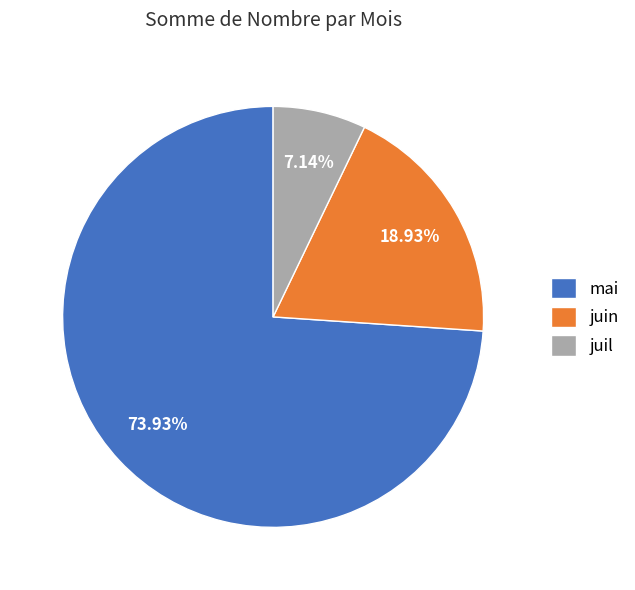

To the nearest percent, what percentage of the pie is juil?

7%